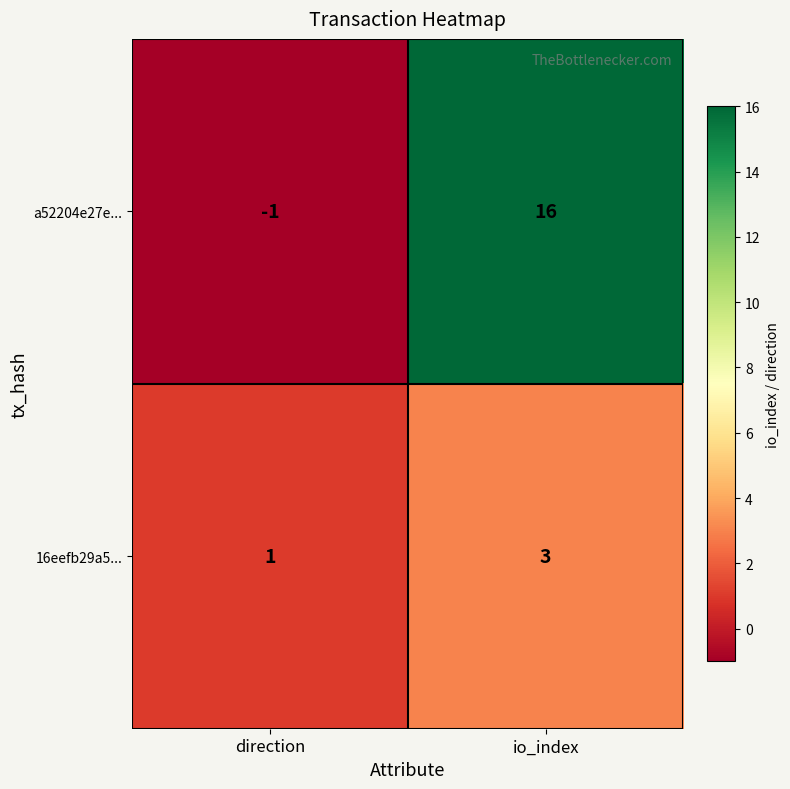

Which series changed the most between direction and io_index?

a52204e27e...